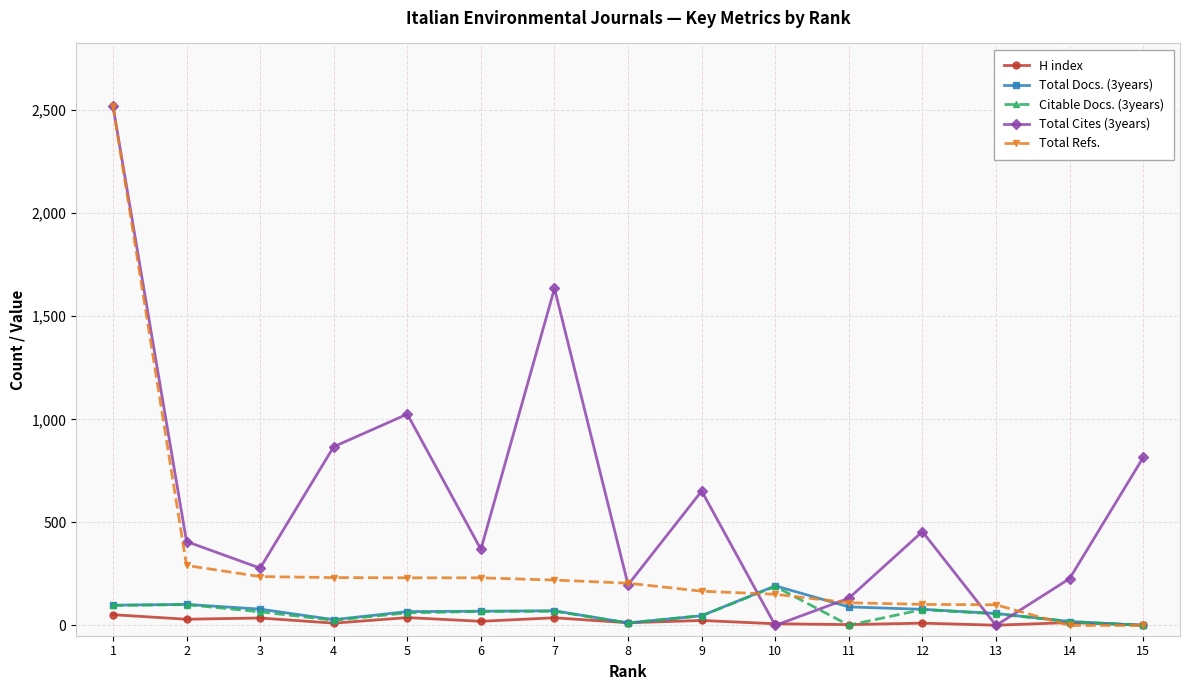

True or false: Citable Docs. (3years) has more than 0 interior local peaks.

True